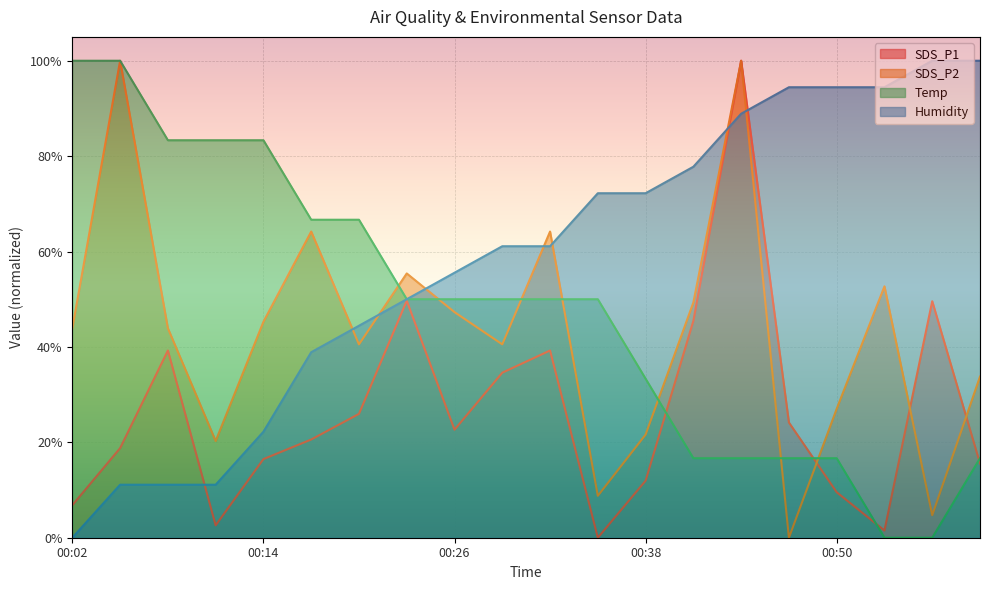

What is the difference between the second highest and minimum values in the SDS_P1 series?

0.5